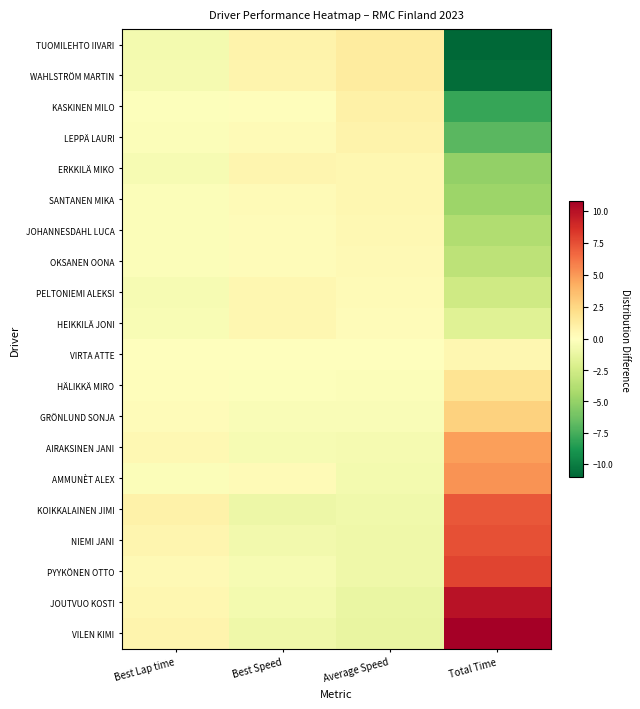

Reading left to right, list all the values displayed in this chart.

TUOMILEHTO IIVARI: Best Lap time=-0.7	Best Speed=0.8	Average Speed=1.3	Total Time=-11.1
WAHLSTRÖM MARTIN: Best Lap time=-0.6	Best Speed=0.7	Average Speed=1.3	Total Time=-10.8
KASKINEN MILO: Best Lap time=-0.1	Best Speed=0.2	Average Speed=0.9	Total Time=-8.0
LEPPÄ LAURI: Best Lap time=-0.2	Best Speed=0.3	Average Speed=0.8	Total Time=-7.0
ERKKILÄ MIKO: Best Lap time=-0.5	Best Speed=0.6	Average Speed=0.6	Total Time=-5.0
SANTANEN MIKA: Best Lap time=-0.3	Best Speed=0.3	Average Speed=0.5	Total Time=-4.7
JOHANNESDAHL LUCA: Best Lap time=-0.2	Best Speed=0.2	Average Speed=0.5	Total Time=-4.0
OKSANEN OONA: Best Lap time=-0.2	Best Speed=0.3	Average Speed=0.4	Total Time=-3.4
PELTONIEMI ALEKSI: Best Lap time=-0.5	Best Speed=0.6	Average Speed=0.3	Total Time=-2.6
HEIKKILÄ JONI: Best Lap time=-0.4	Best Speed=0.5	Average Speed=0.2	Total Time=-1.8
VIRTA ATTE: Best Lap time=-0.0	Best Speed=0.0	Average Speed=-0.1	Total Time=0.6
HÄLIKKÄ MIRO: Best Lap time=0.1	Best Speed=-0.1	Average Speed=-0.2	Total Time=1.9
GRÖNLUND SONJA: Best Lap time=0.2	Best Speed=-0.3	Average Speed=-0.3	Total Time=2.8
AIRAKSINEN JANI: Best Lap time=0.4	Best Speed=-0.5	Average Speed=-0.6	Total Time=4.8
AMMUNÈT ALEX: Best Lap time=-0.2	Best Speed=0.3	Average Speed=-0.6	Total Time=5.2
KOIKKALAINEN JIMI: Best Lap time=0.9	Best Speed=-1.0	Average Speed=-0.8	Total Time=7.2
NIEMI JANI: Best Lap time=0.6	Best Speed=-0.8	Average Speed=-0.9	Total Time=7.5
PYYKÖNEN OTTO: Best Lap time=0.4	Best Speed=-0.4	Average Speed=-0.9	Total Time=7.9
JOUTVUO KOSTI: Best Lap time=0.6	Best Speed=-0.7	Average Speed=-1.1	Total Time=9.9
VILEN KIMI: Best Lap time=0.8	Best Speed=-0.9	Average Speed=-1.2	Total Time=10.8